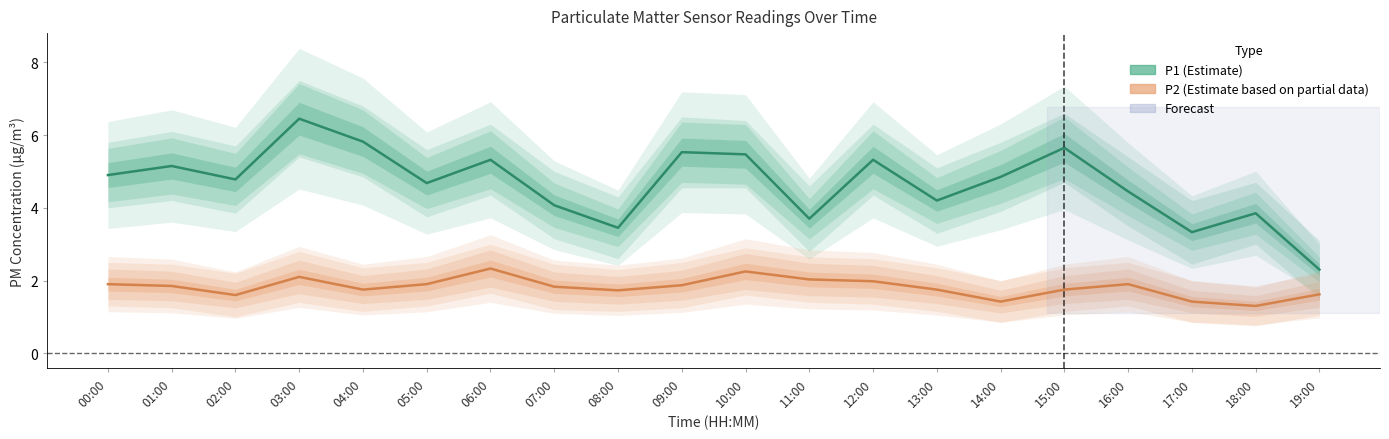

Rank the categories by P1 (Estimate) value from highest to lowest.

03:00, 04:00, 15:00, 09:00, 10:00, 06:00, 12:00, 01:00, 00:00, 14:00, 02:00, 05:00, 16:00, 13:00, 07:00, 18:00, 11:00, 08:00, 17:00, 19:00